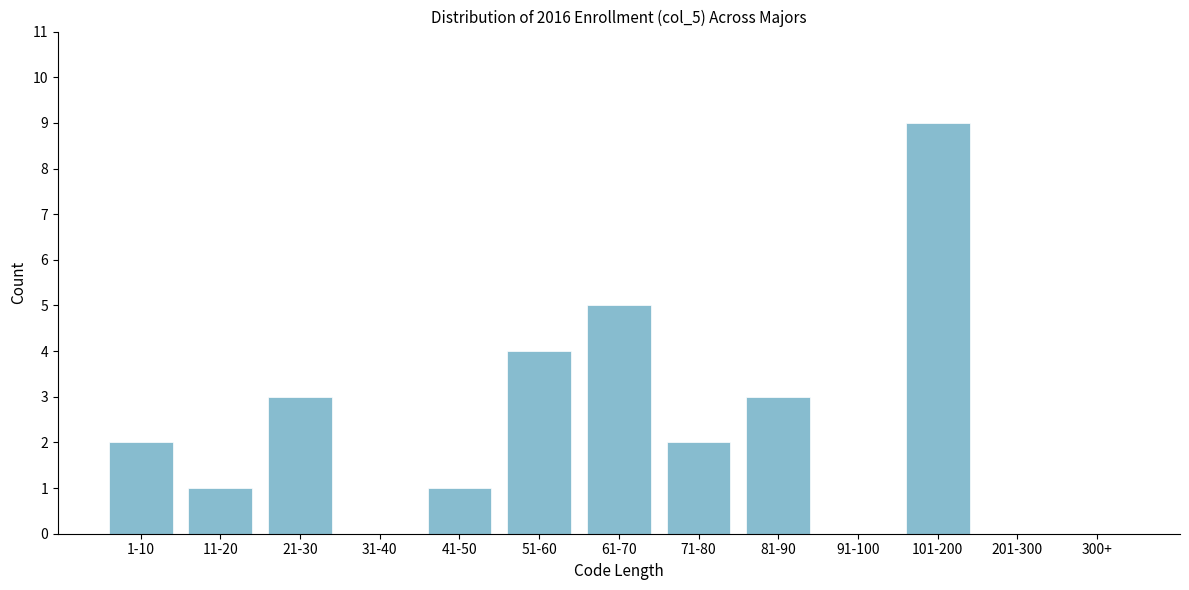

Reading left to right, extract all data points from this chart.

1-10=2	11-20=1	21-30=3	31-40=0	41-50=1	51-60=4	61-70=5	71-80=2	81-90=3	91-100=0	101-200=9	201-300=0	300+=0